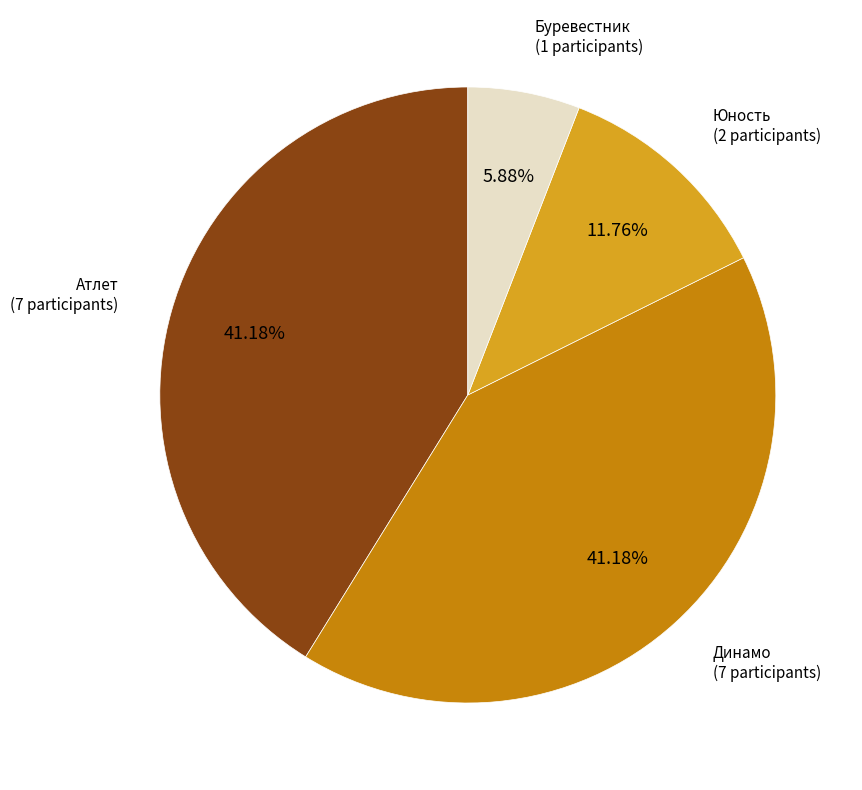

Is there a majority slice in this chart?

No